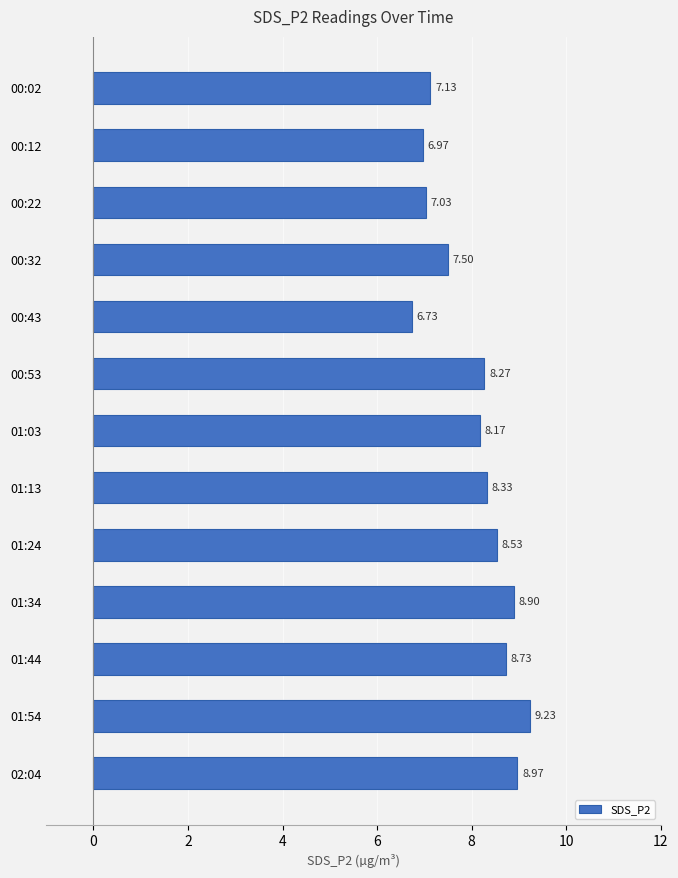

Does the chart contain stacked bars?

No